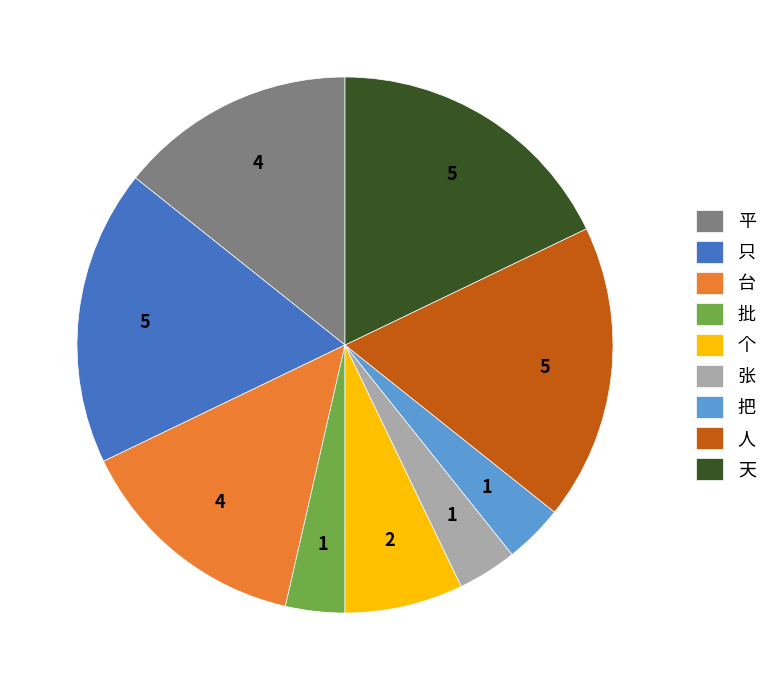

Do 批 and 只 together represent more than half of the pie?

No